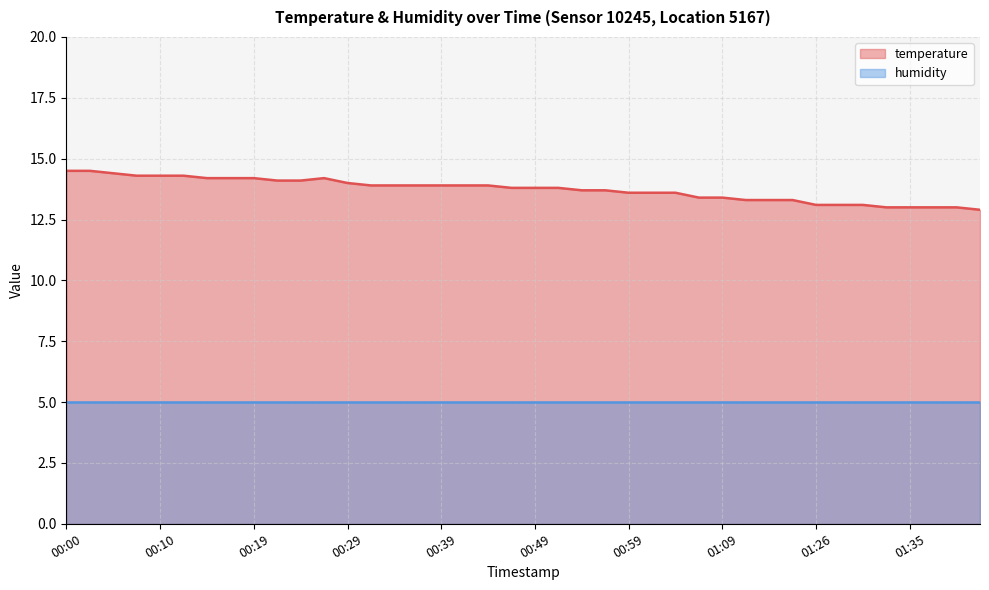

List the labels in order of value, smallest first.

01:43, 01:33, 01:35, 01:38, 01:40, 01:26, 01:28, 01:30, 01:12, 01:14, 01:17, 01:07, 01:09, 00:59, 01:01, 01:04, 00:54, 00:56, 00:47, 00:49, 00:51, 00:32, 00:34, 00:36, 00:39, 00:41, 00:44, 00:29, 00:22, 00:24, 00:14, 00:17, 00:19, 00:27, 00:07, 00:10, 00:12, 00:05, 00:00, 00:02